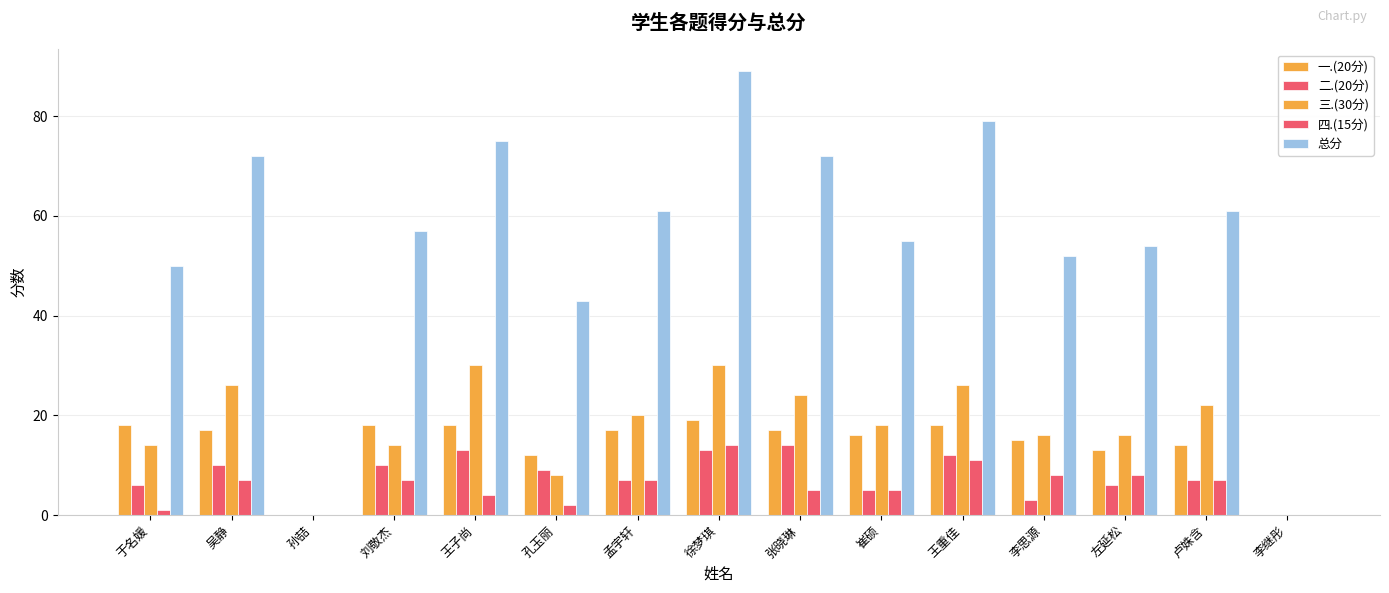

Which series has the largest total across all categories?

总分